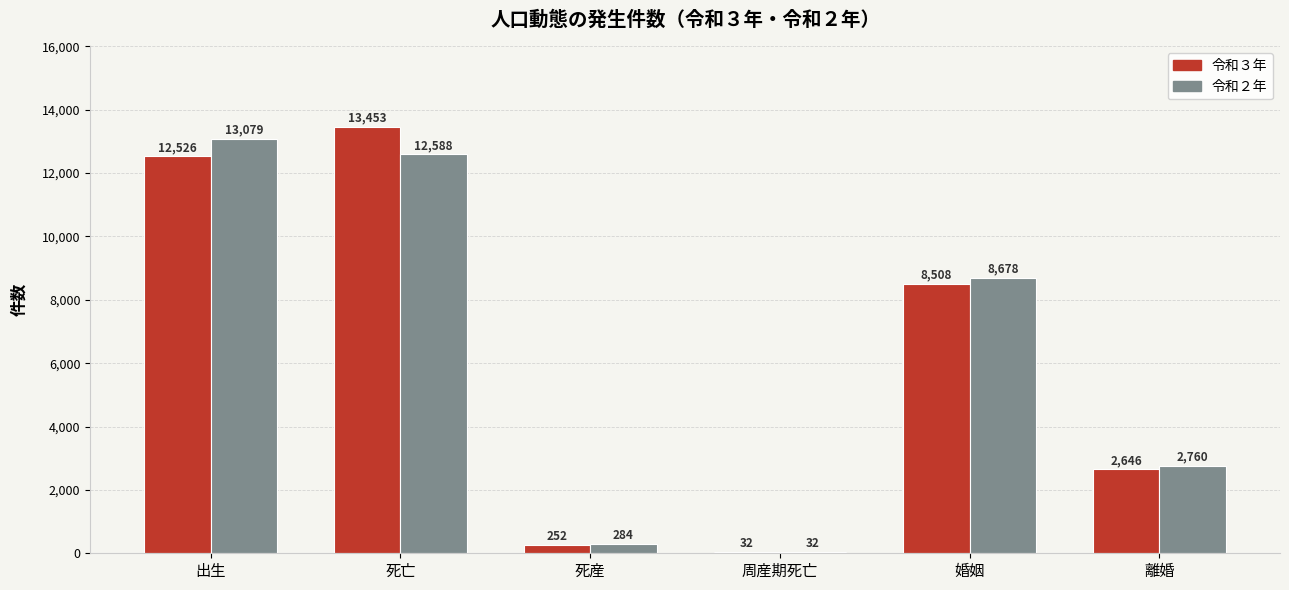

Between 出生 and 周産期死亡, which series saw the biggest shift?

令和２年